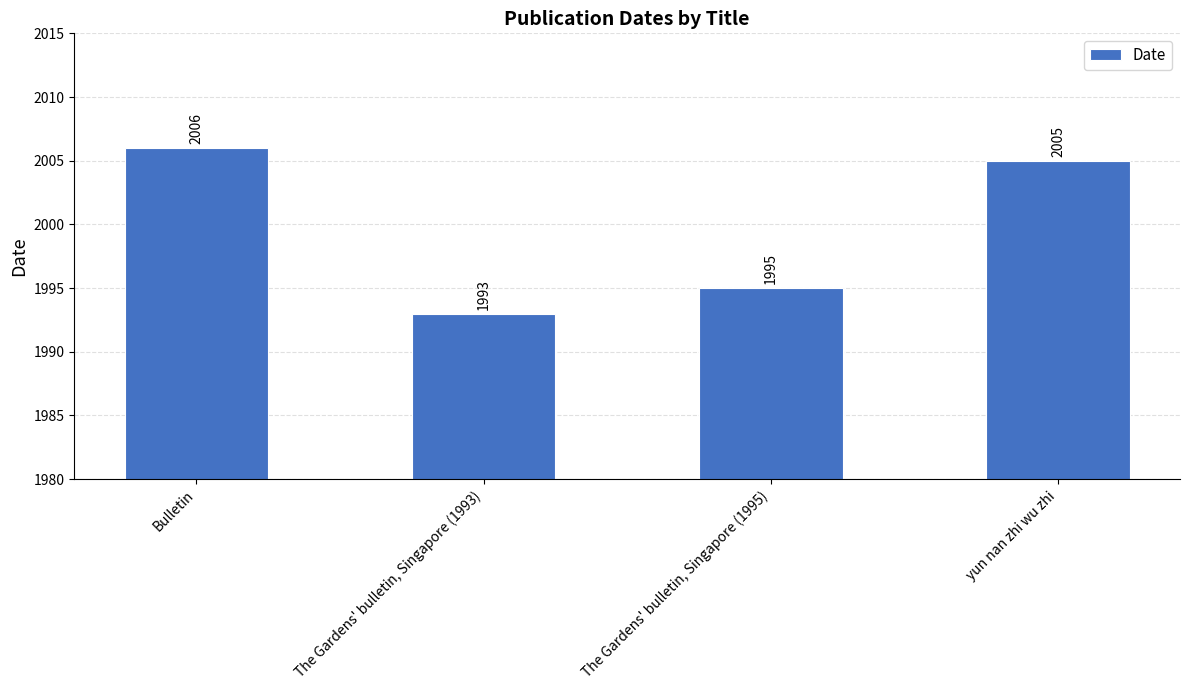

Which has a higher value, Bulletin or yun nan zhi wu zhi?

Bulletin